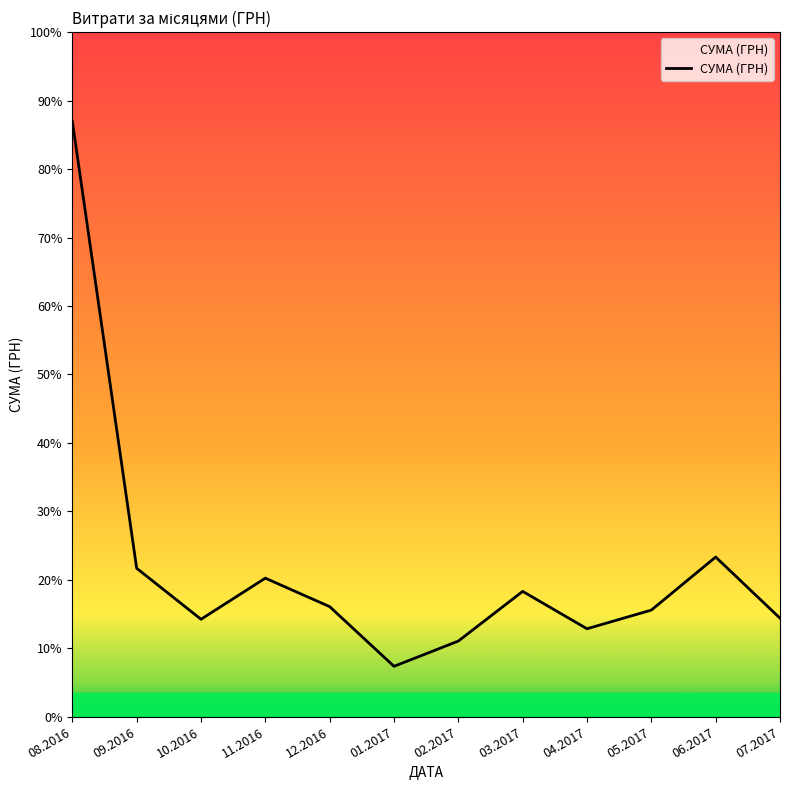

Approximately how many times larger is the value at 05.2017 compared to 02.2017?

1.4